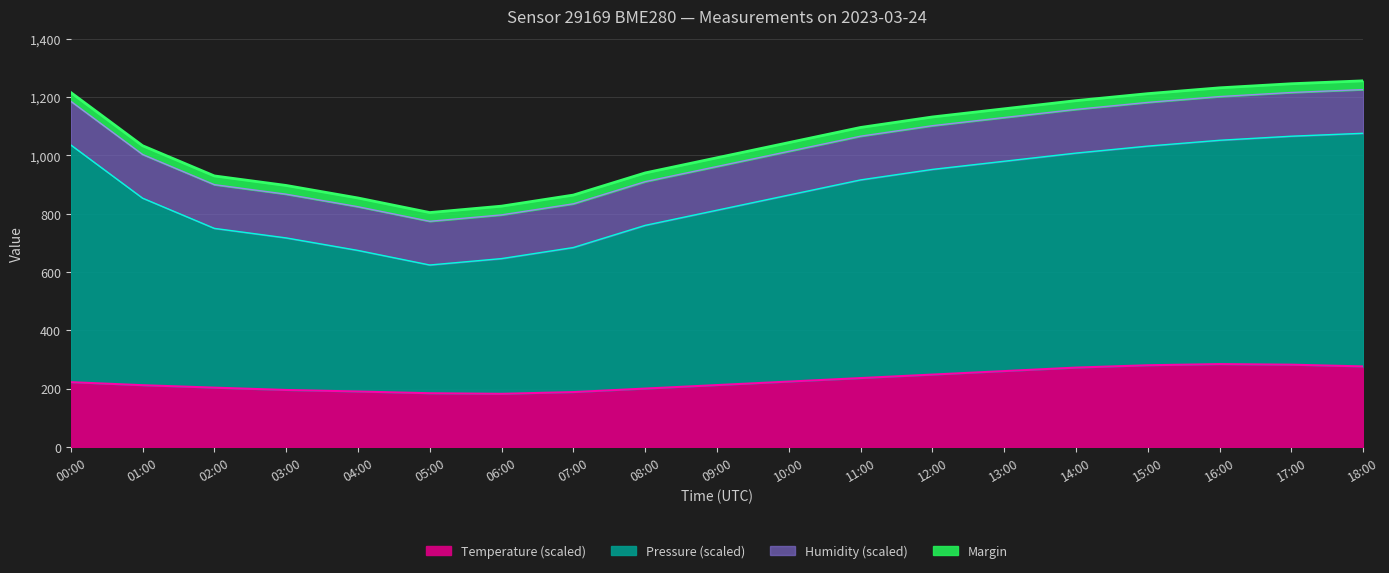

What is the difference between the Temperature values at 04:00 and 12:00?

58.0